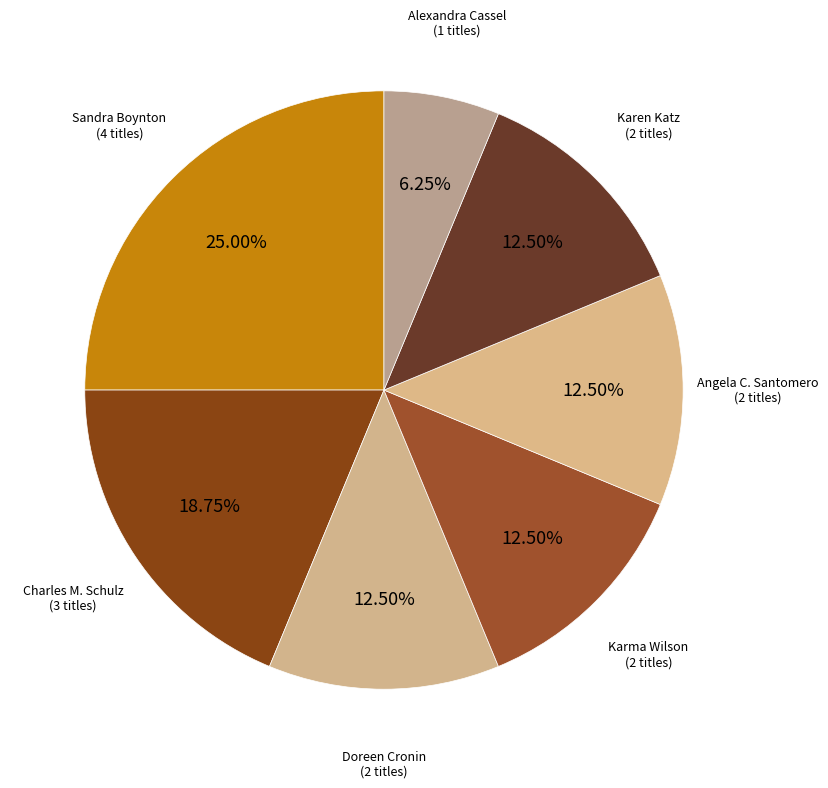

Which category has the biggest portion of the pie?

Sandra Boynton